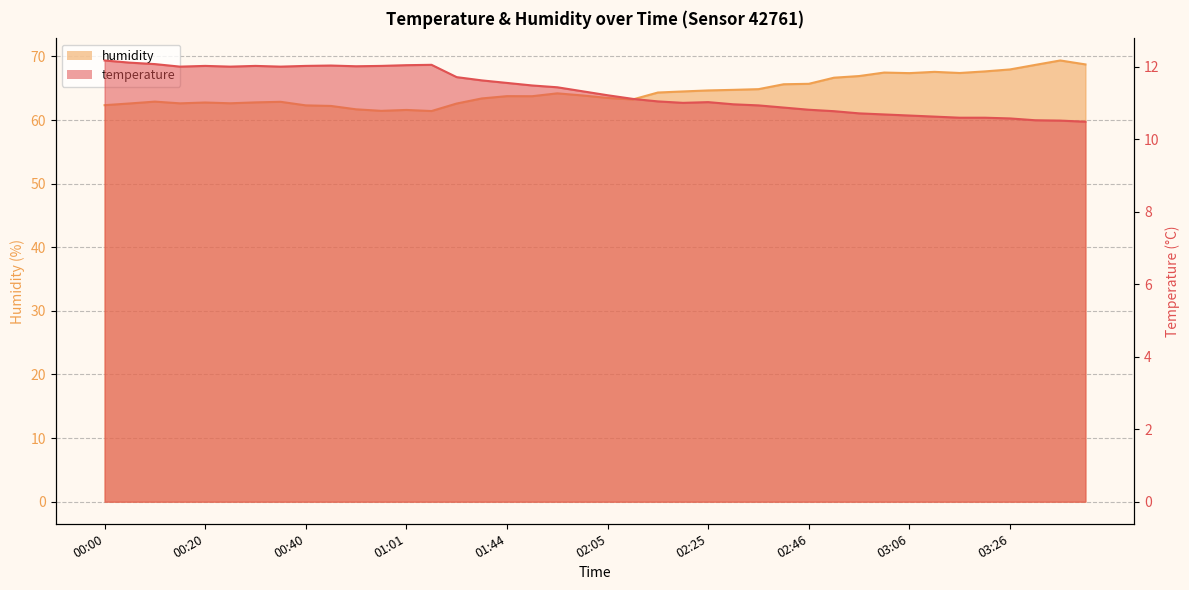

Read the humidity value at 02:20.

64.5